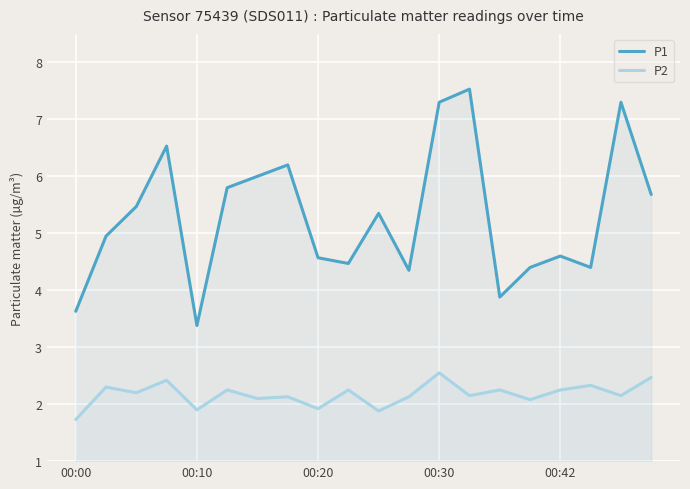

True or false: P2 has a value of 3.2 at 11.

False